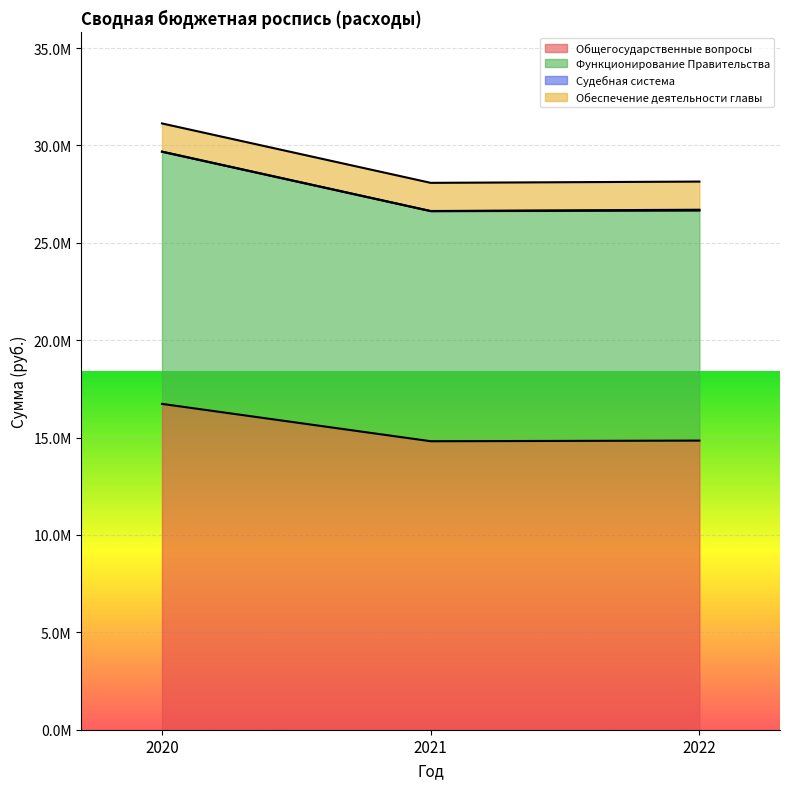

What is the sum of all Общегосударственные вопросы values?

46390917